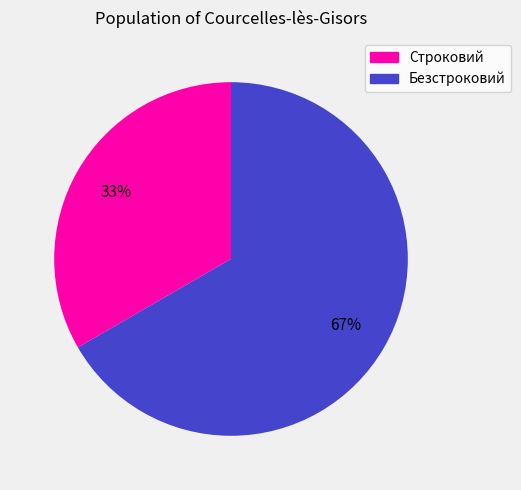

Rank the categories by value from lowest to highest.

Строковий, Безстроковий